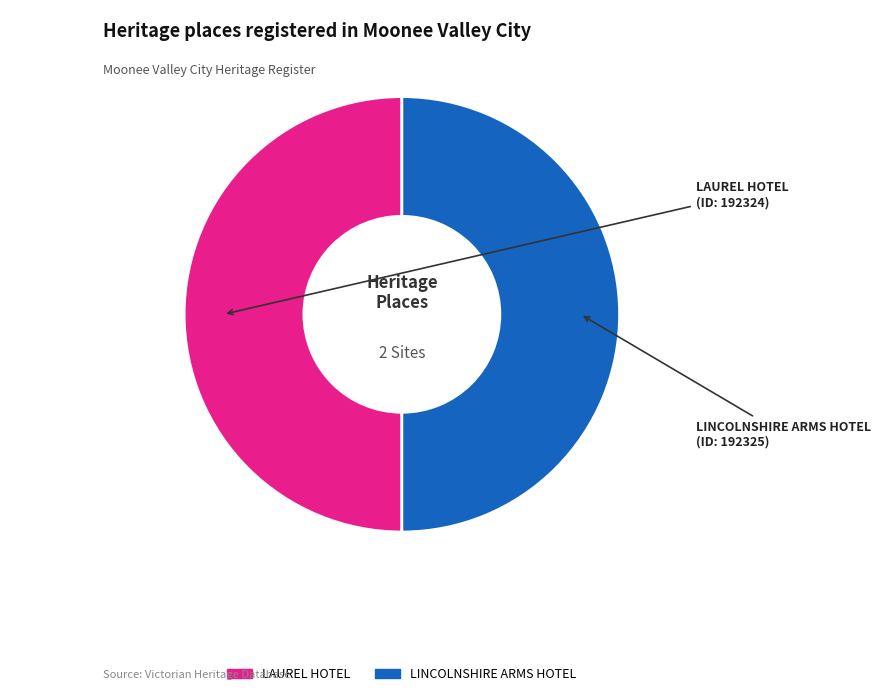

The LINCOLNSHIRE ARMS HOTEL slice represents 50% of the pie. True or false?

True